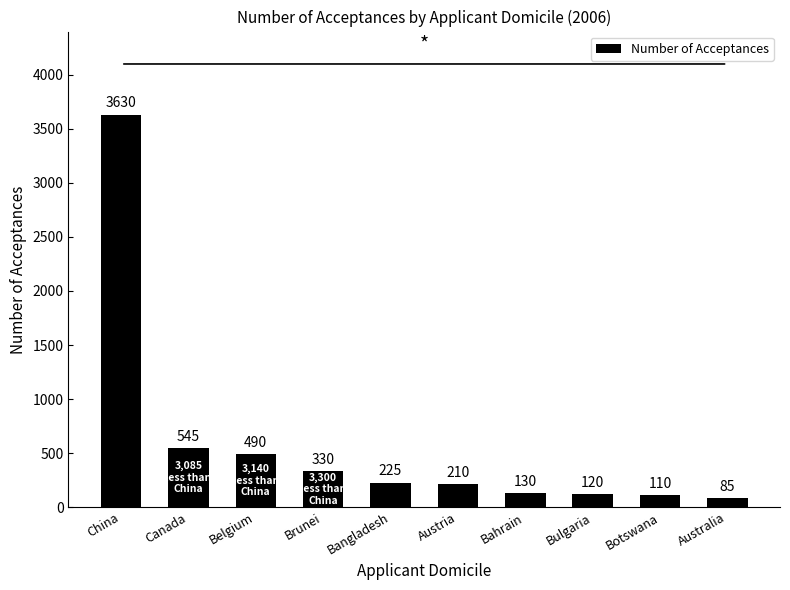

What is the greatest value displayed?

3630